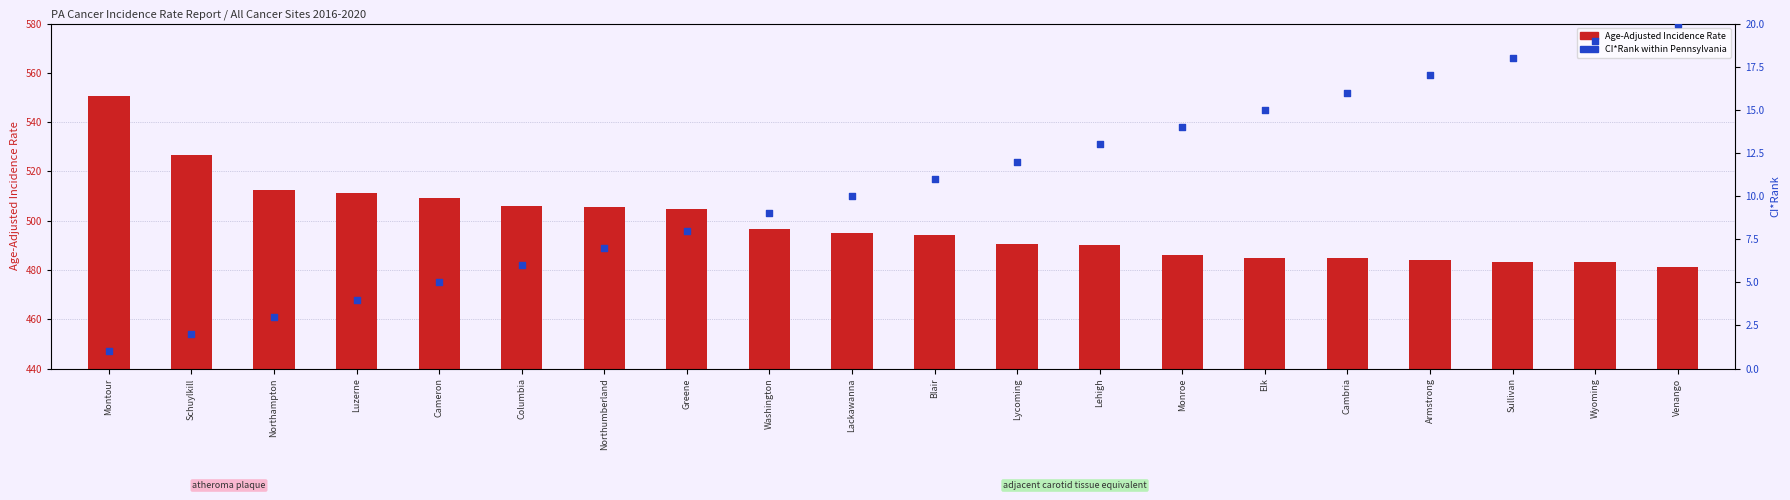

Which series has the largest Y range (max minus min)?

Age-Adjusted Rate